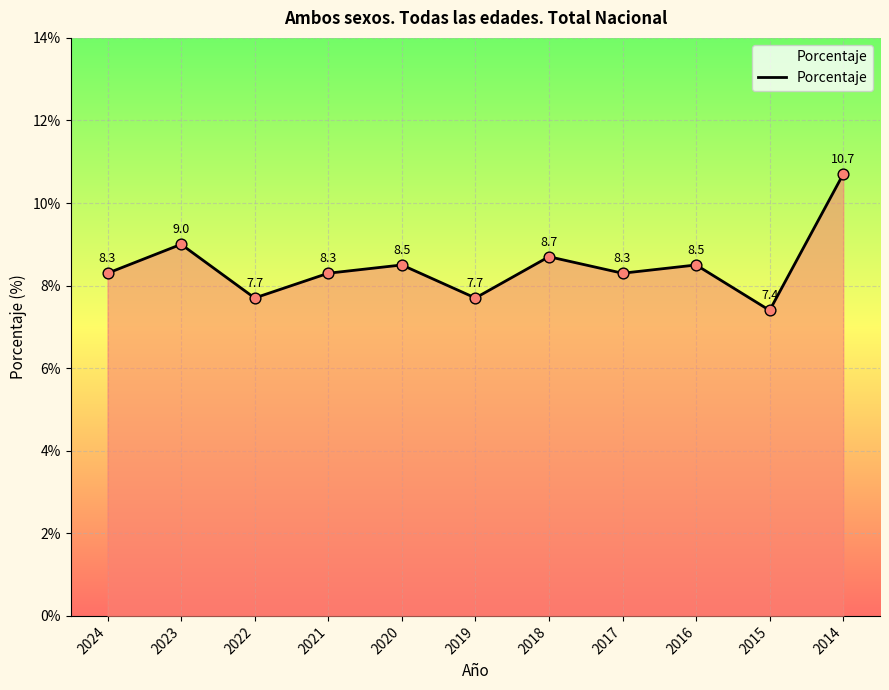

What is the ratio of the value at 2015 to the value at 2023?

0.8